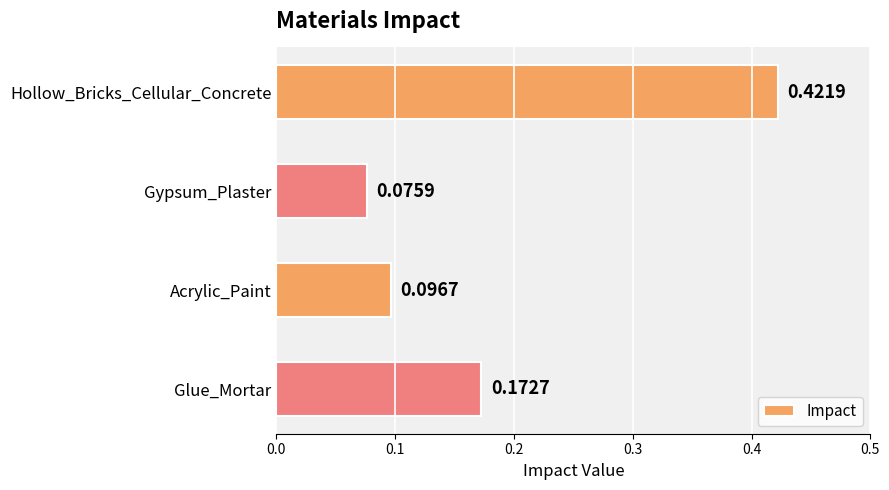

Rank the categories by value from highest to lowest.

Hollow_Bricks_Cellular_Concrete, Glue_Mortar, Acrylic_Paint, Gypsum_Plaster